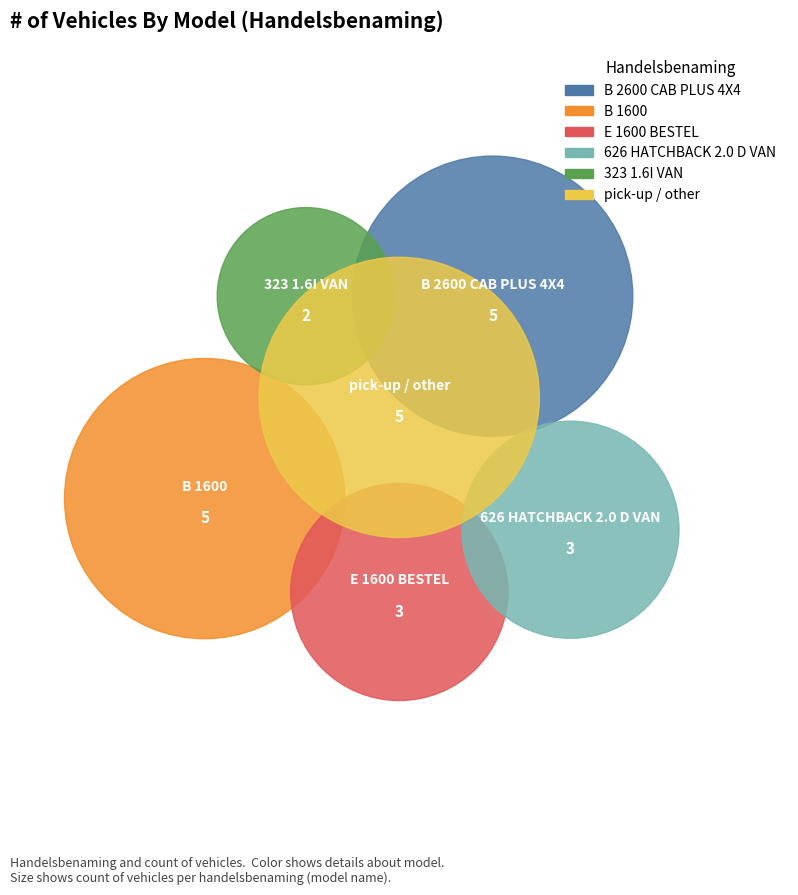

To the nearest percent, what is the difference between the largest and smallest slice percentages?

13%